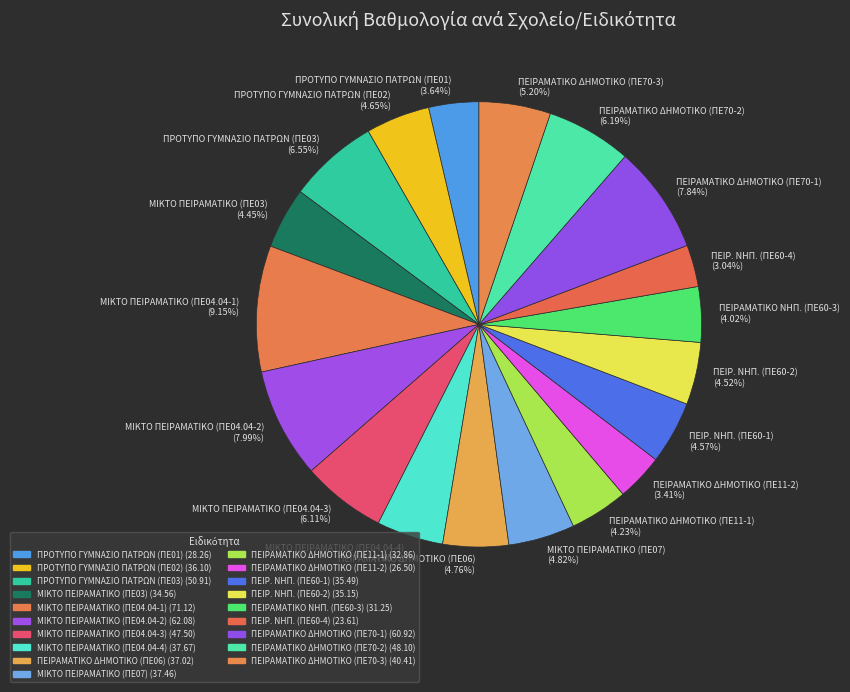

Which slice is the largest?

ΜΙΚΤΟ ΠΕΙΡΑΜΑΤΙΚΟ (ΠΕ04.04-1)